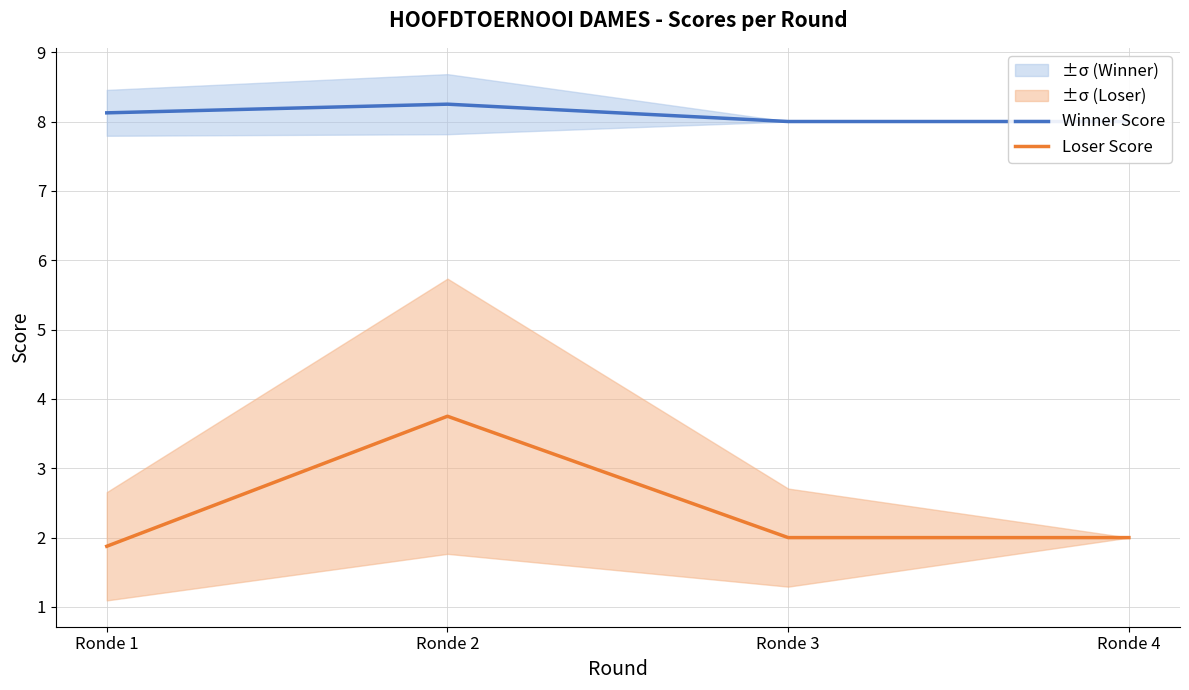

The Winner Score series shows 3.1 at Ronde 1. True or false?

False